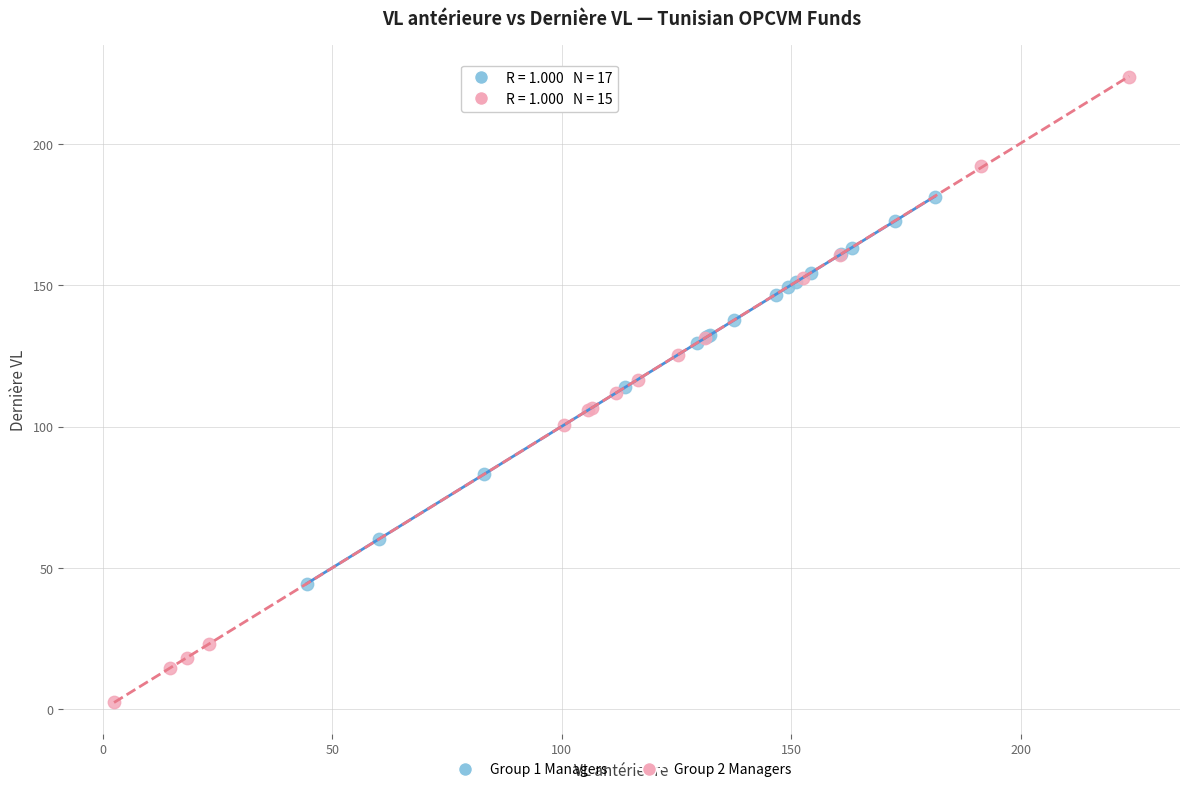

Which series contains the lowest Y value?

Group 2 Managers